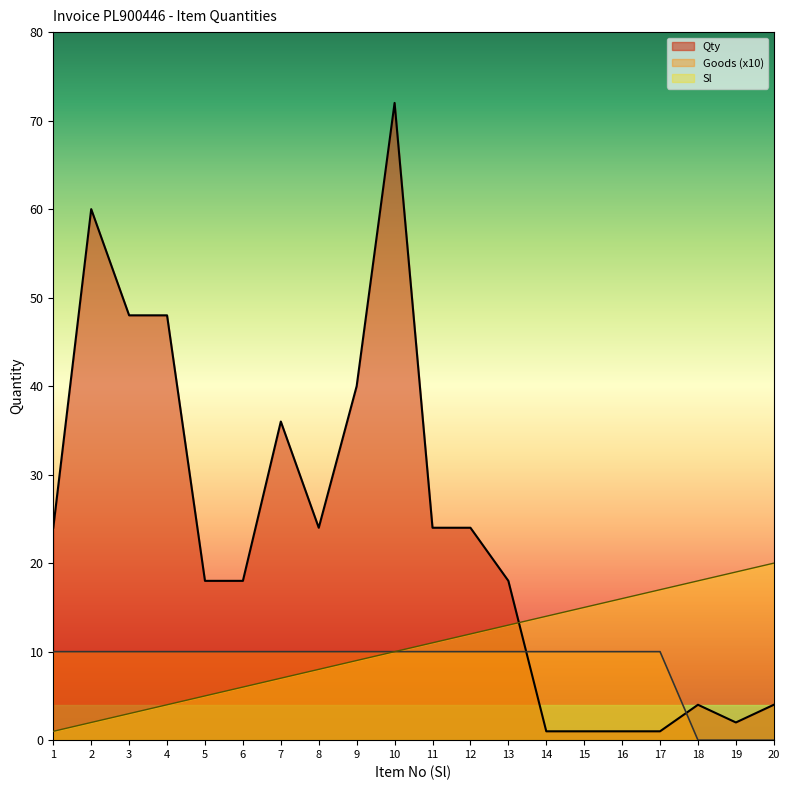

True or false: Qty has more than 2 interior local peaks.

True